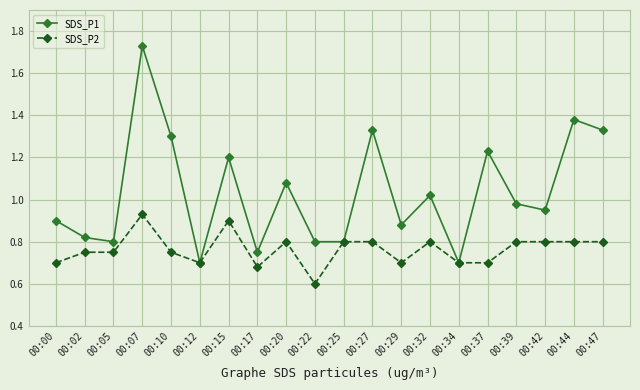

What is the difference between the highest and lowest values at 00:00?

0.2